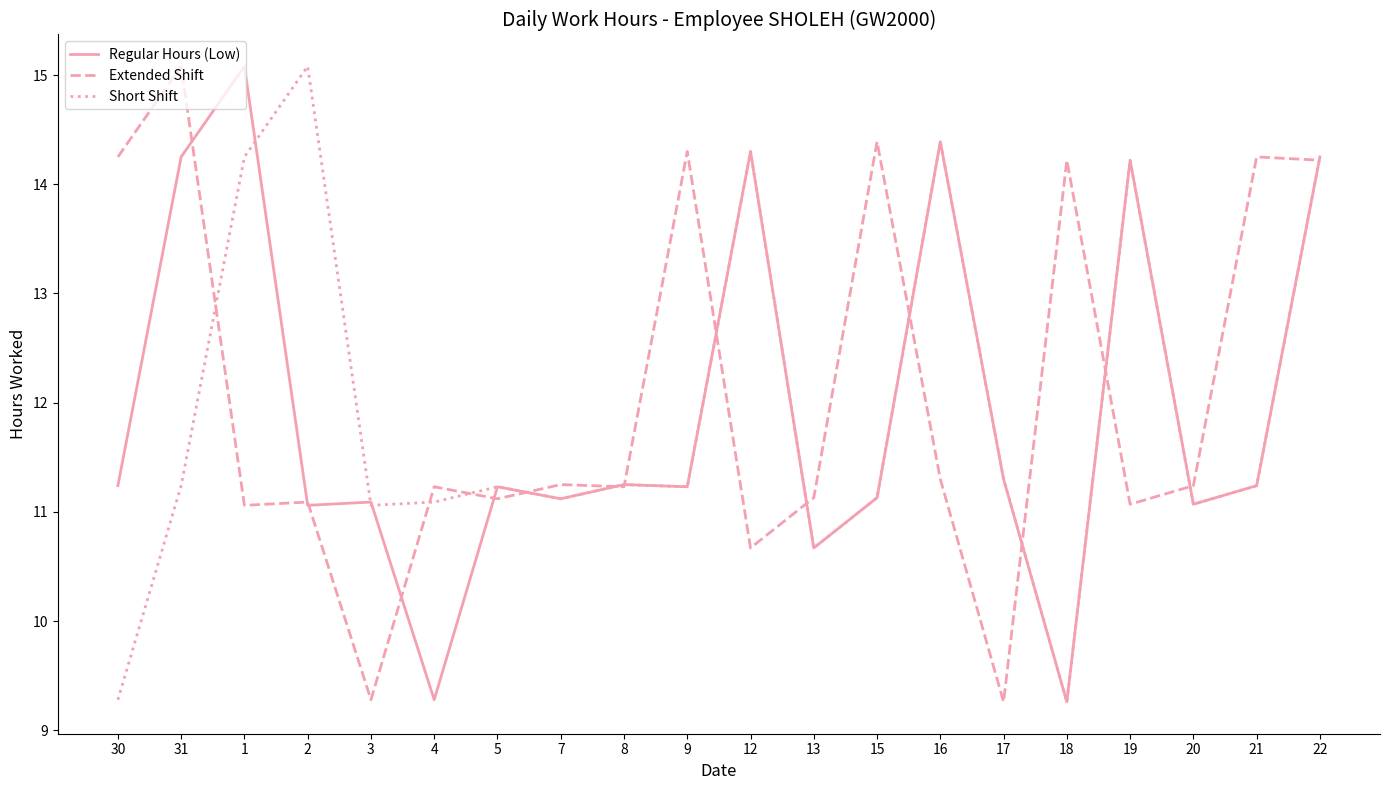

What position from the right is 3?

16